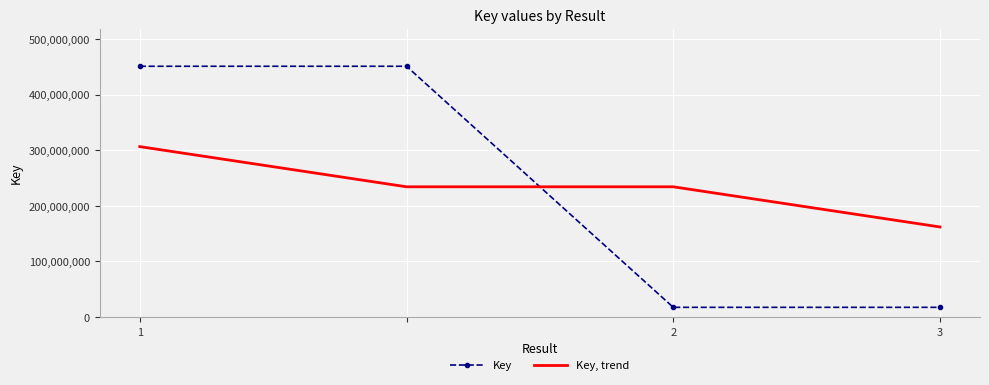

Rank the series by their maximum value, from highest to lowest.

Key, Key, trend